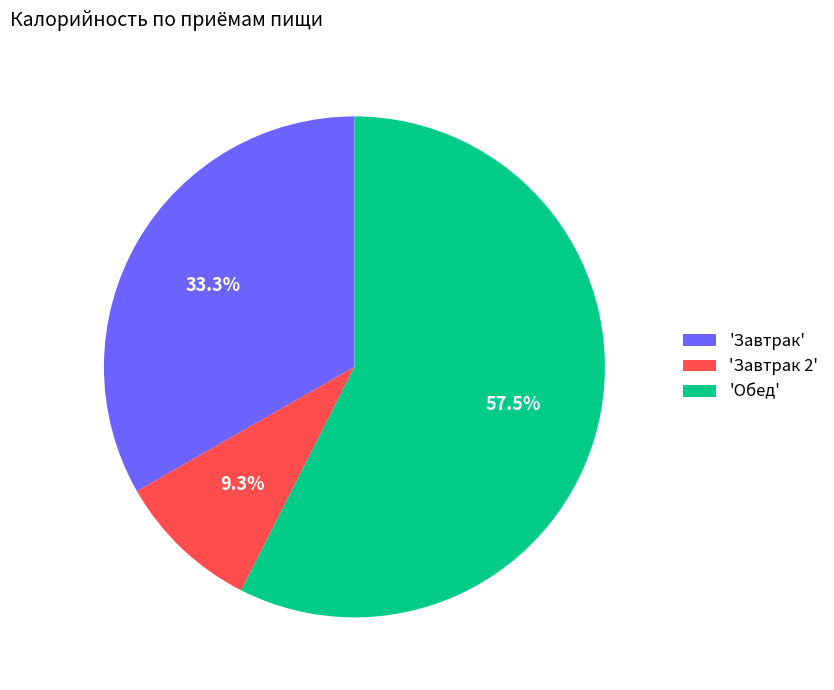

Does any single category account for the majority?

Yes